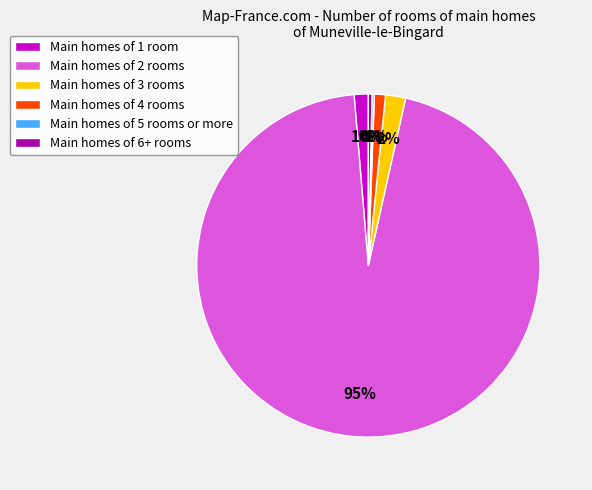

Is the sum of Main homes of 4 rooms and Main homes of 2 rooms greater than half?

Yes